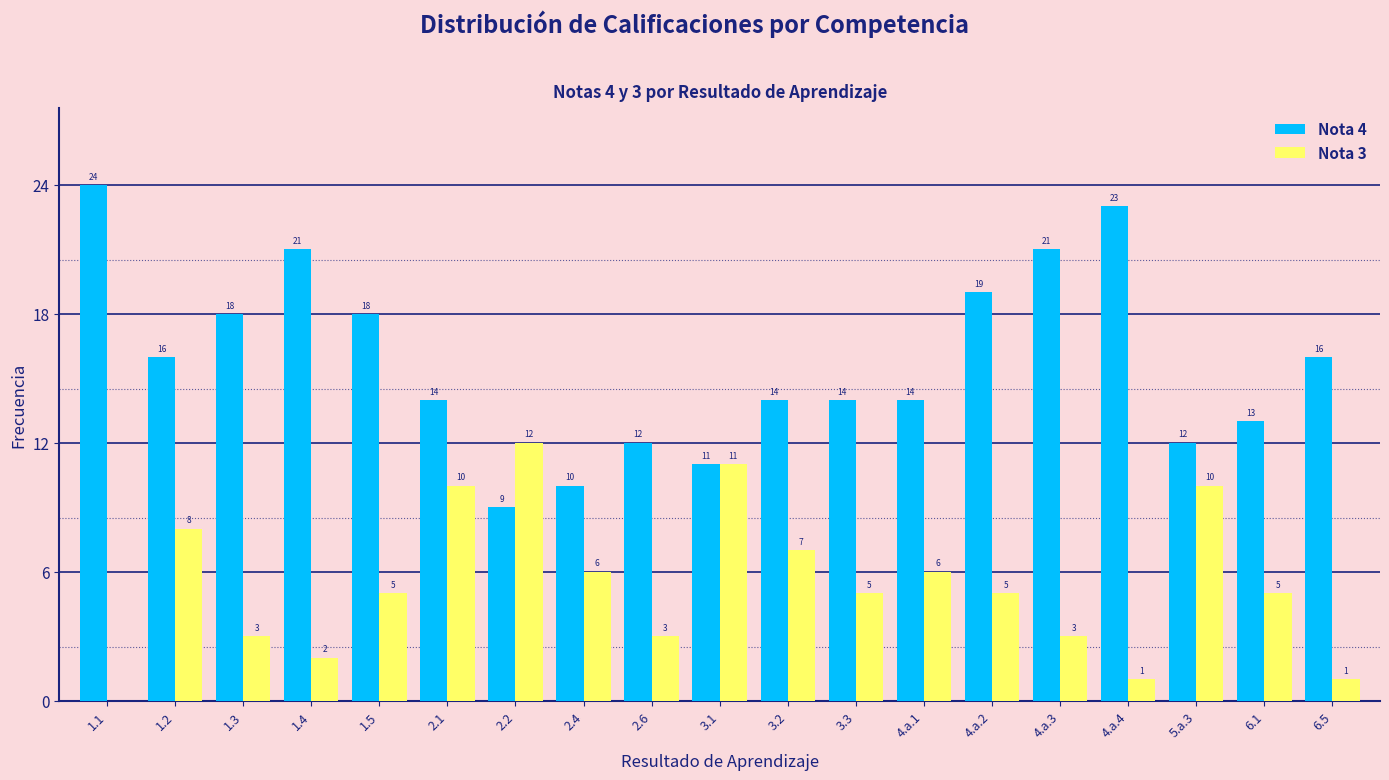

Reading left to right, extract all data points from this chart.

Nota 4: 1.1=24	1.2=16	1.3=18	1.4=21	1.5=18	2.1=14	2.2=9	2.4=10	2.6=12	3.1=11	3.2=14	3.3=14	4.a.1=14	4.a.2=19	4.a.3=21	4.a.4=23	5.a.3=12	6.1=13	6.5=16
Nota 3: 1.1=0	1.2=8	1.3=3	1.4=2	1.5=5	2.1=10	2.2=12	2.4=6	2.6=3	3.1=11	3.2=7	3.3=5	4.a.1=6	4.a.2=5	4.a.3=3	4.a.4=1	5.a.3=10	6.1=5	6.5=1